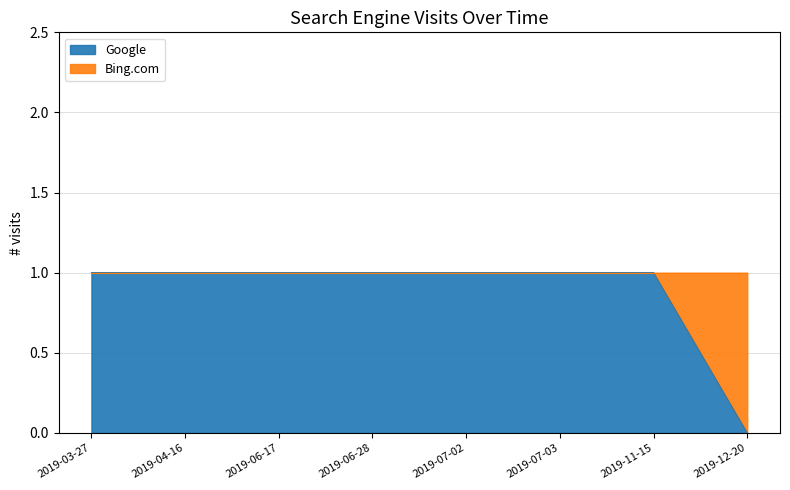

Rank the categories by value from highest to lowest.

2019-03-27, 2019-04-16, 2019-06-17, 2019-06-28, 2019-07-02, 2019-07-03, 2019-11-15, 2019-12-20